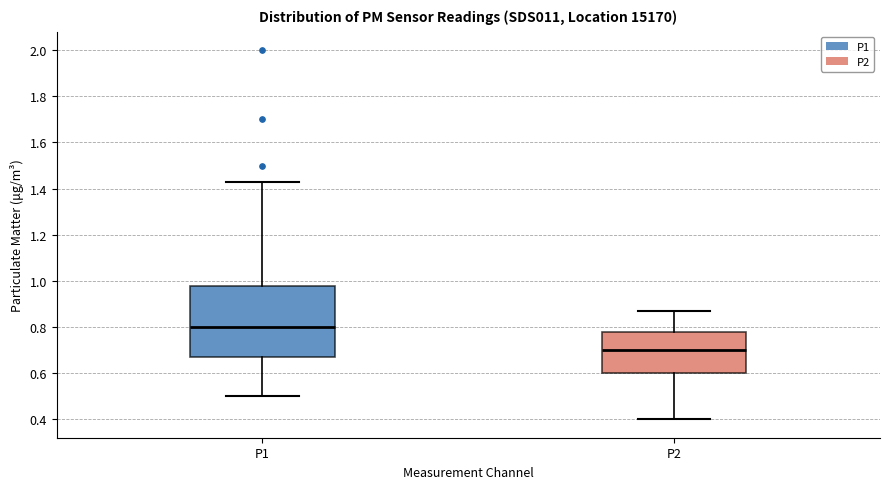

Reading left to right, transcribe this box plot: for each box, give where its median line is, the range the box spans, and where its two whiskers end, as read against the y-axis. The values are not printed on the chart, so give them approximately, as read against the axis.

P1: median 0.80, box 0.68 to 0.98, whiskers 0.50 to 1.44
P2: median 0.70, box 0.60 to 0.78, whiskers 0.40 to 0.88